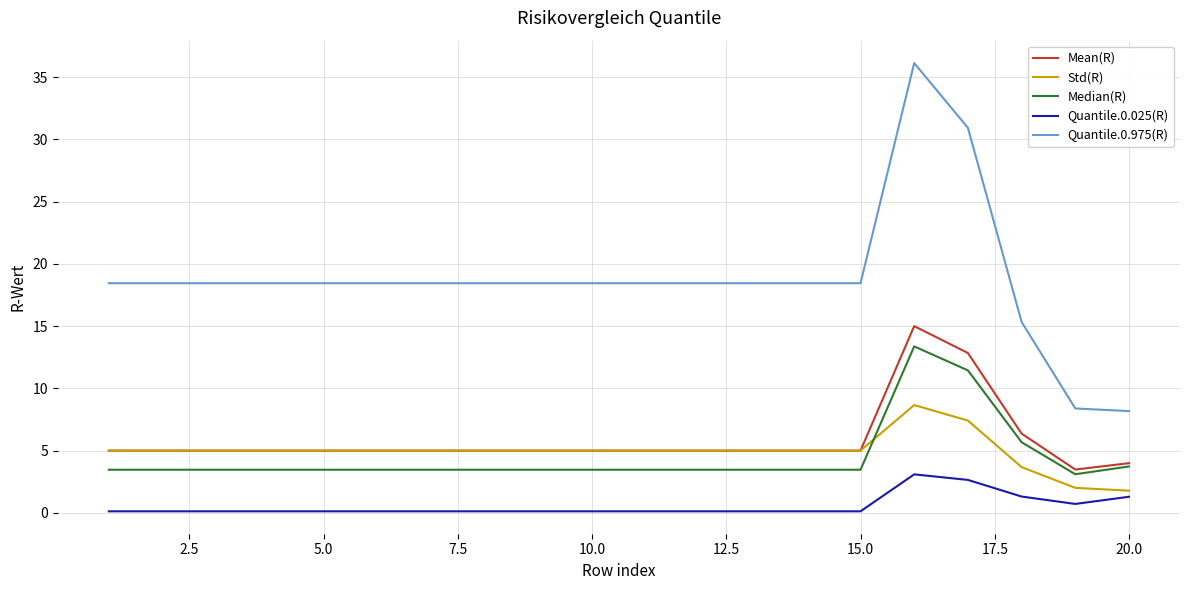

Which series has the largest total across all categories?

Quantile.0.975(R)